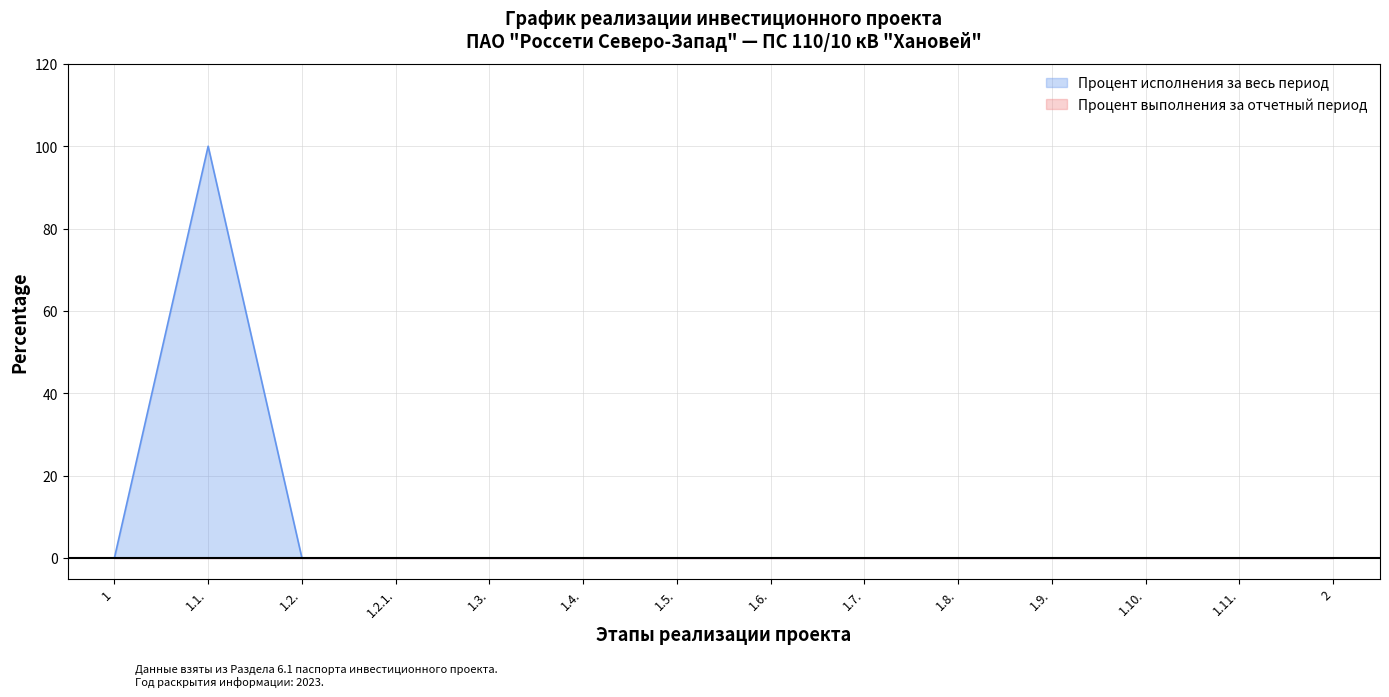

What is the greatest value displayed?

100.0